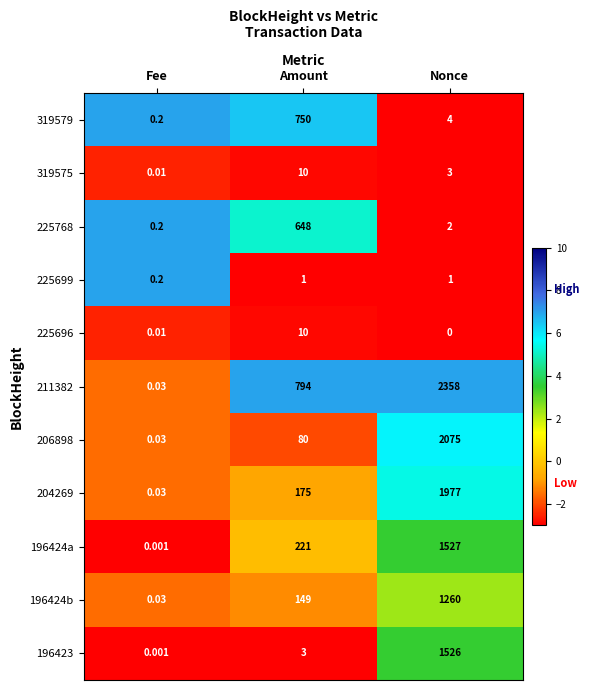

What is the greatest value displayed?

2358.0